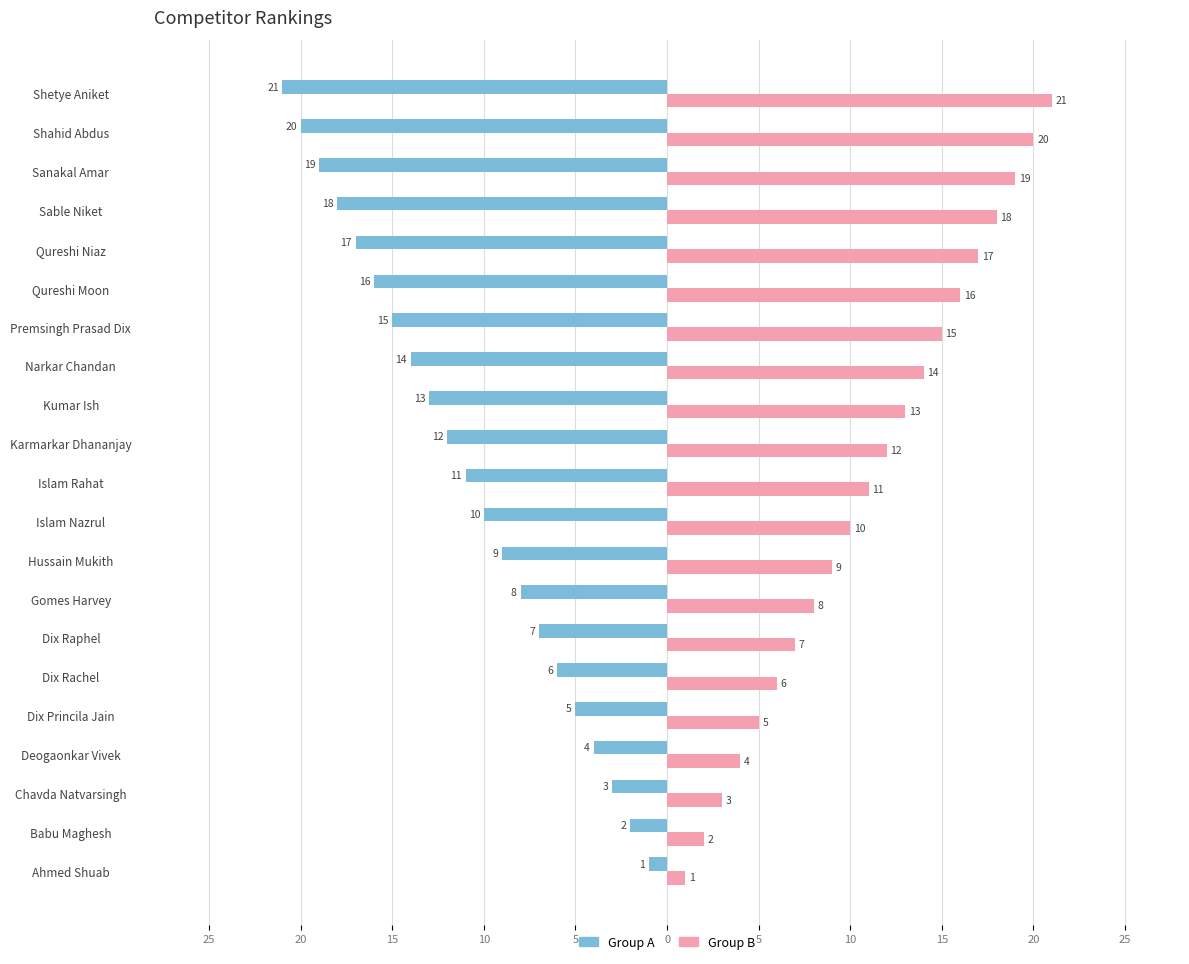

What are all the series names shown in the legend?

Group A, Group B